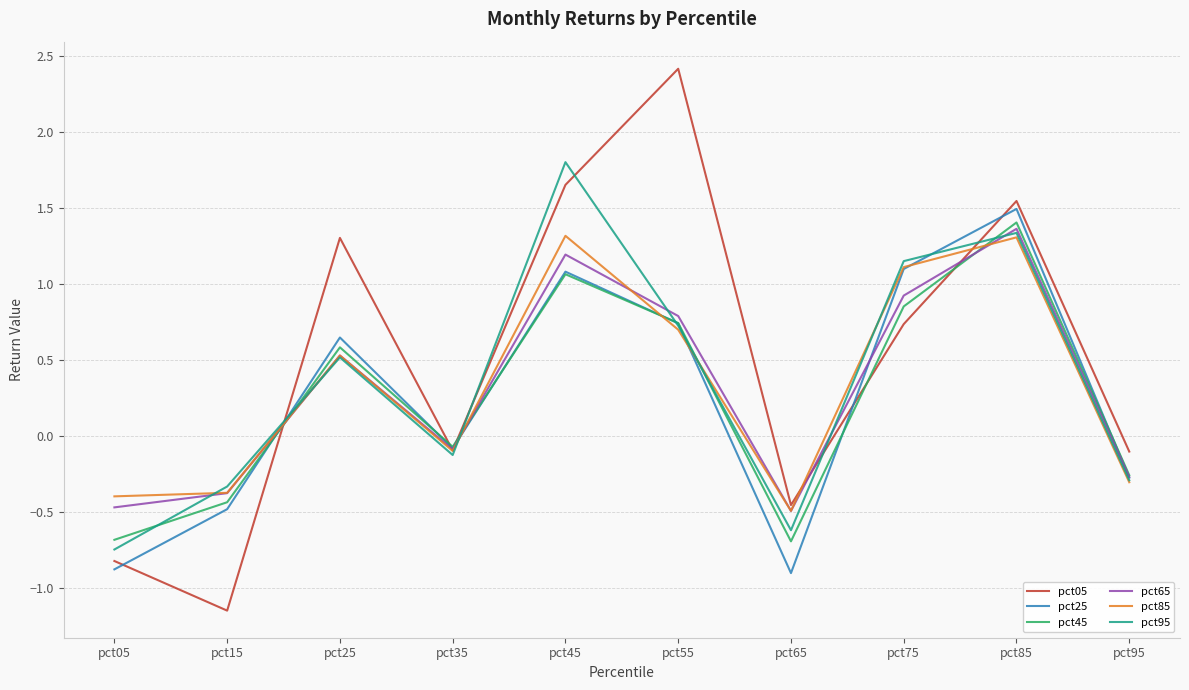

List the series in order of their peak value, lowest first.

pct85, pct65, pct45, pct25, pct95, pct05